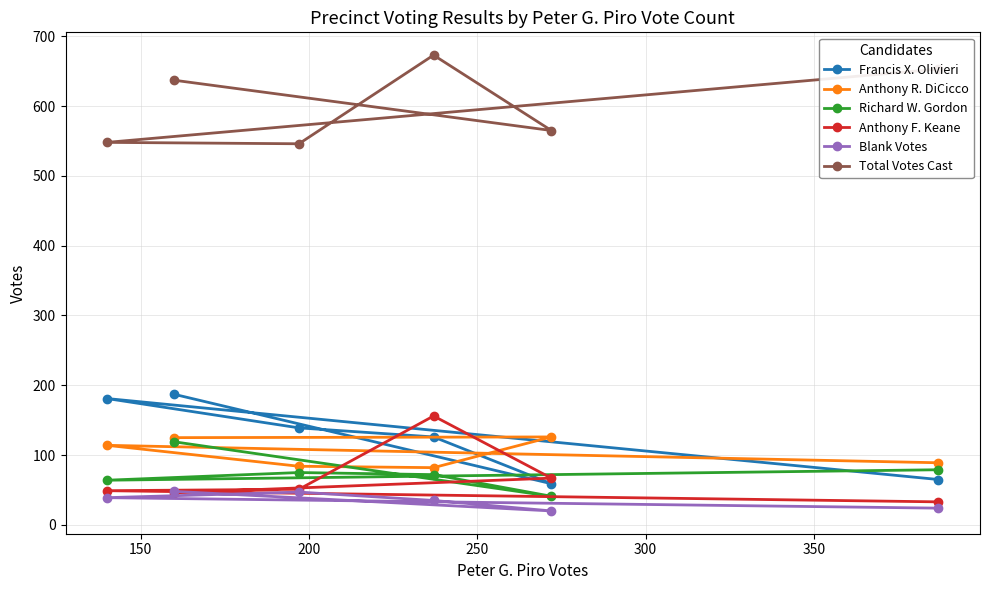

True or false: Total Votes Cast and Blank Votes intersect in this chart.

False